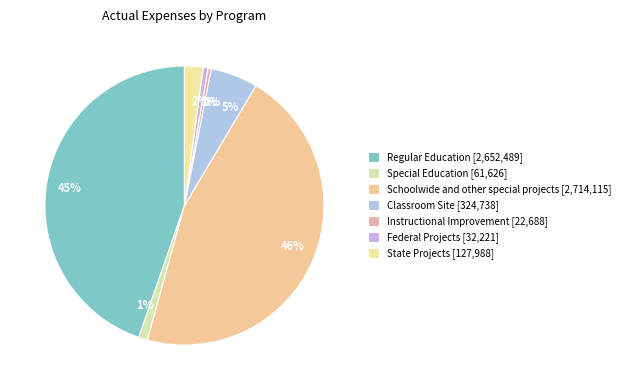

Is Regular Education the majority of the pie?

No